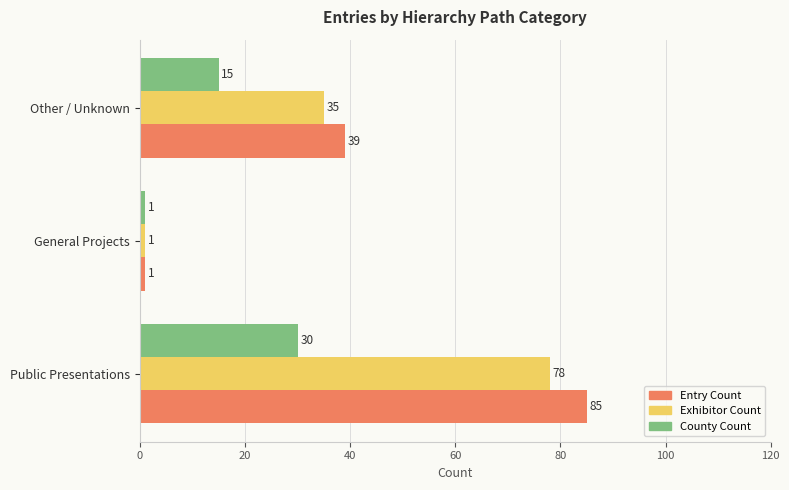

How many distinct data groups are displayed?

3